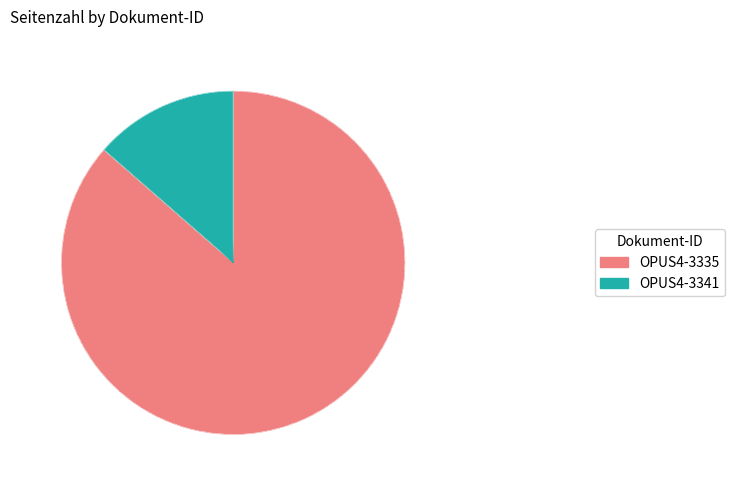

What is the change in value from OPUS4-3335 to OPUS4-3341?

-102